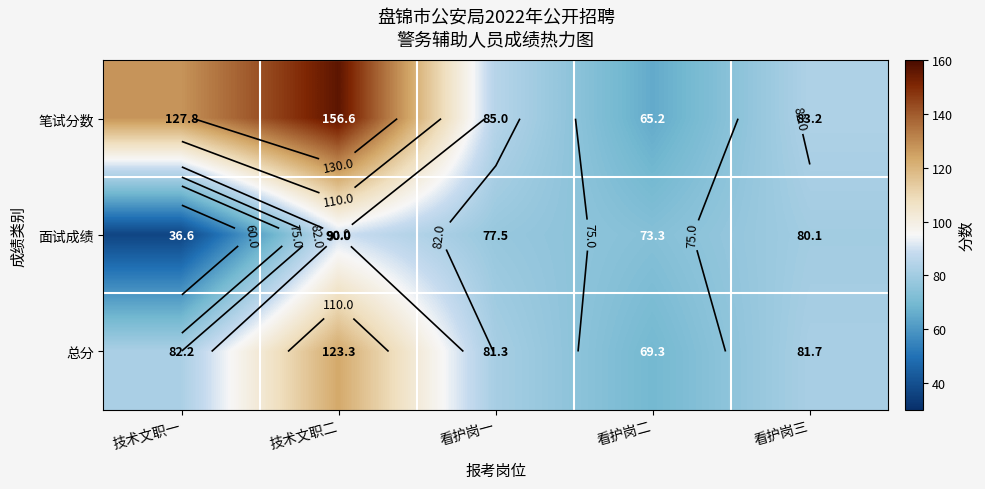

Which series has the largest total across all categories?

笔试分数